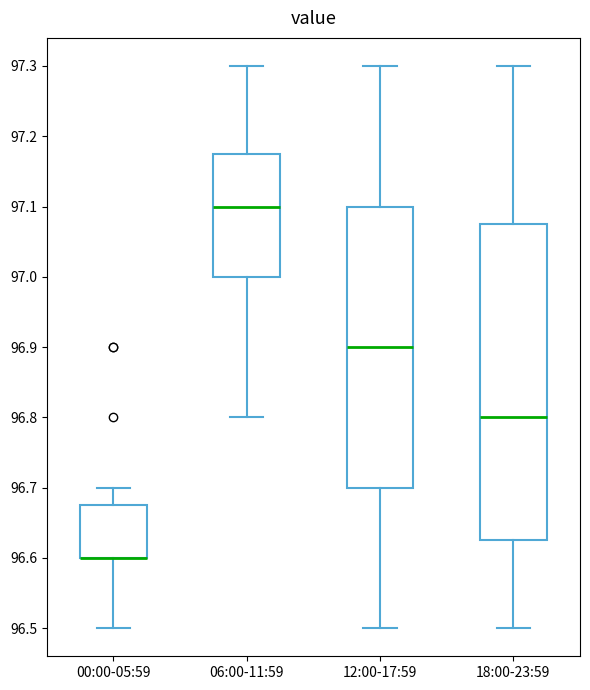

Reading left to right, transcribe this box plot: for each box, give where its median line is, the range the box spans, and where its two whiskers end, as read against the y-axis. The values are not printed on the chart, so give them approximately, as read against the axis.

00:00-05:59: median 96.60 (drawn on the box's lower edge), box 96.60 to 96.68, whiskers 96.50 to 96.70
06:00-11:59: median 97.10, box 97.00 to 97.18, whiskers 96.80 to 97.30
12:00-17:59: median 96.90, box 96.70 to 97.10, whiskers 96.50 to 97.30
18:00-23:59: median 96.80, box 96.63 to 97.08, whiskers 96.50 to 97.30